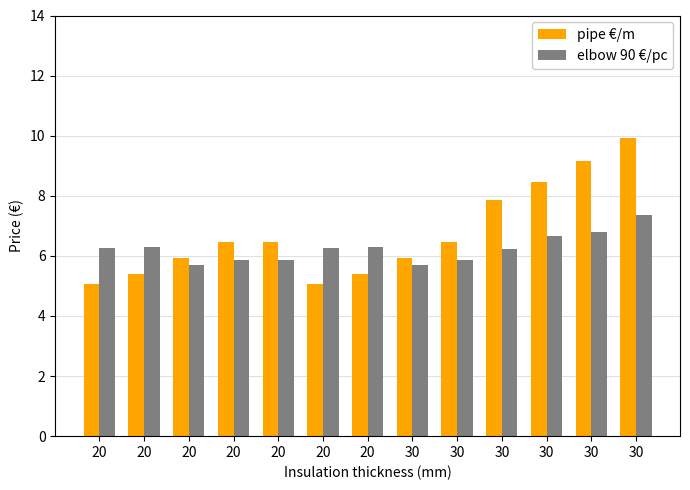

How many data points in elbow 90 €/pc are above 6?

8